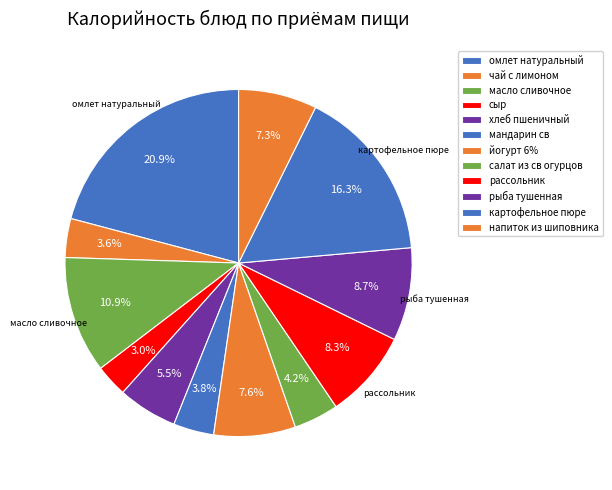

What is the ratio of the value at салат из св огурцов to the value at масло сливочное?

0.4